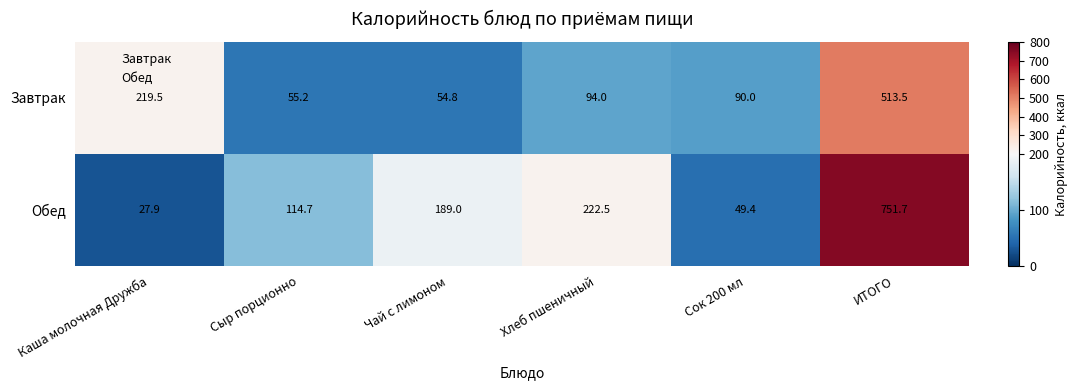

What is the approximate value of Завтрак at Сыр порционно?

55.2